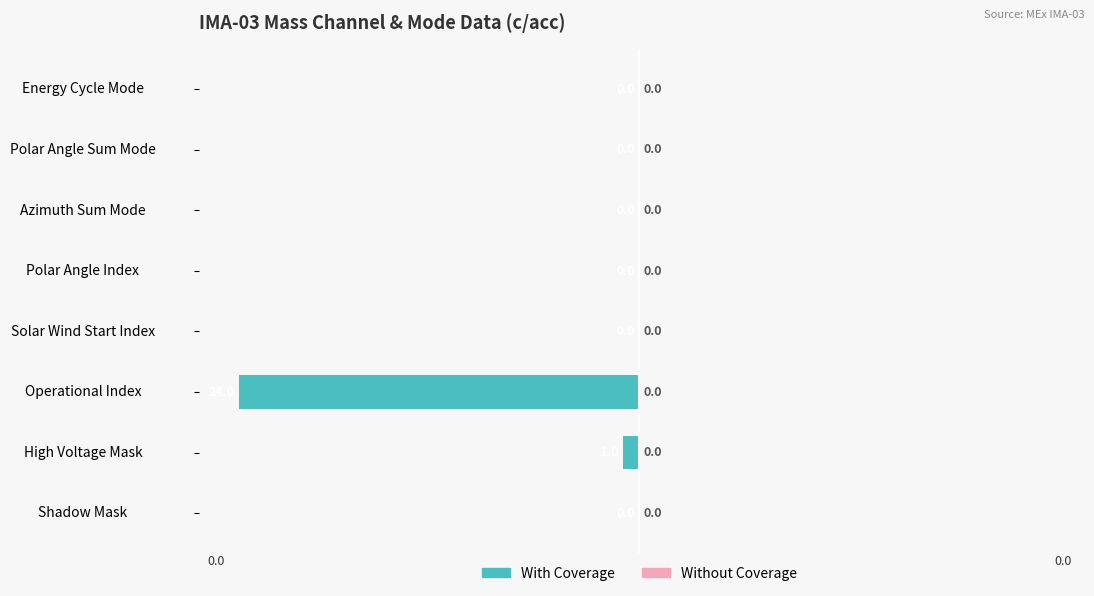

At which label is the value closest to -50?

High Voltage Mask